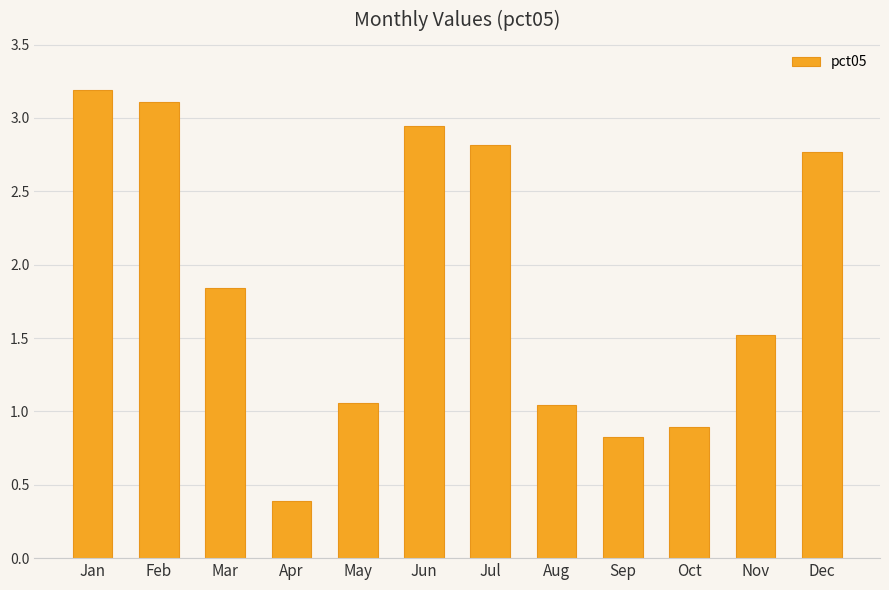

The value at Feb is 3.1. True or false?

True